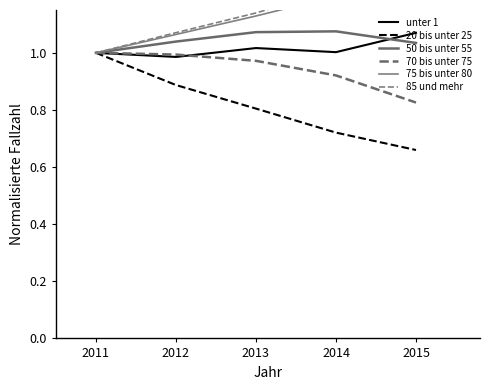

Which label corresponds to the smallest value in the chart?

2015